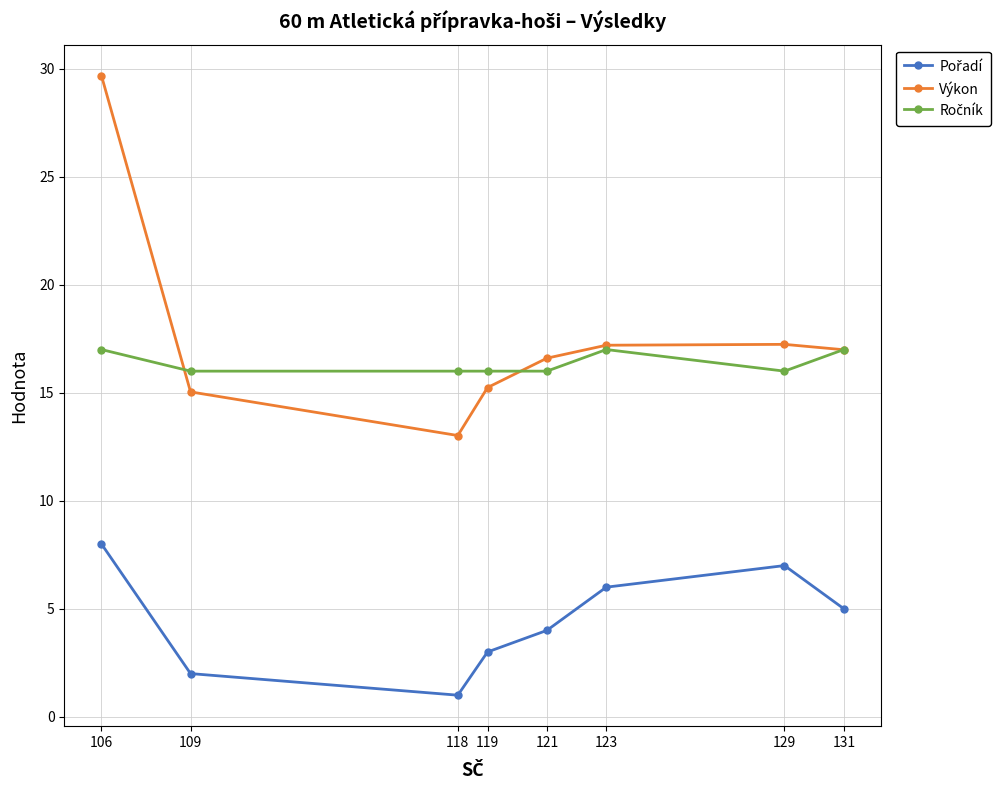

Which label corresponds to the largest value in the chart?

106